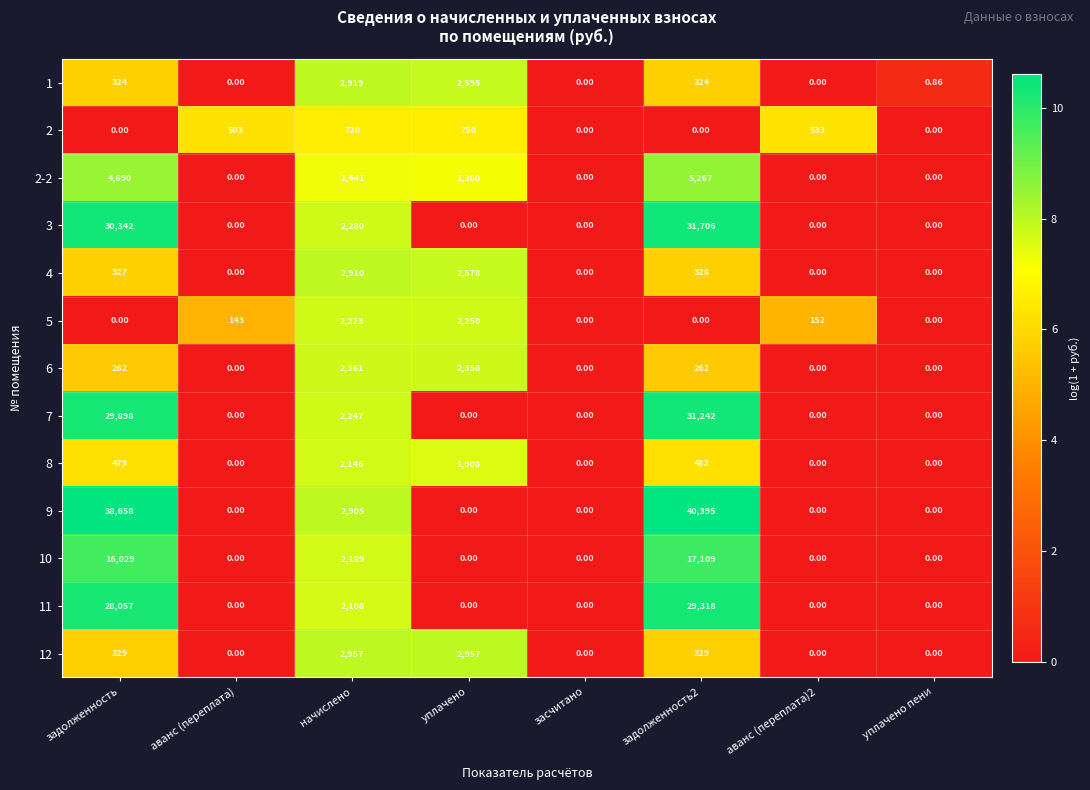

How many values in the 9 series exceed 0?

3